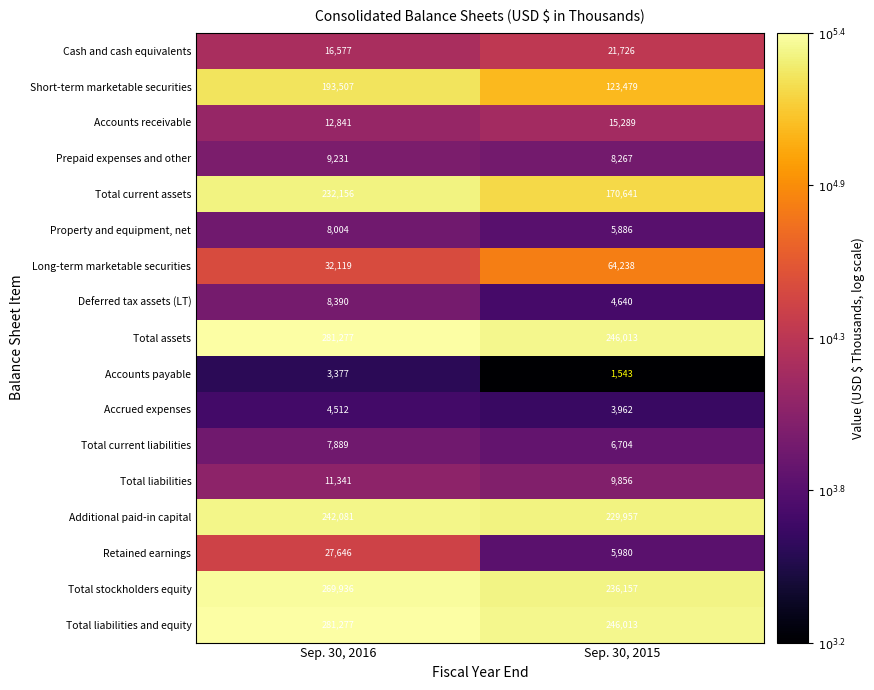

What is the difference between the Total stockholders equity values at Sep. 30, 2015 and Sep. 30, 2016?

33779